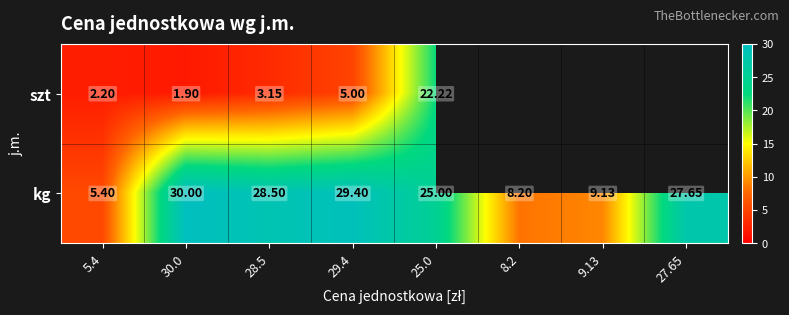

At which category is the sum across all series the highest?

25.0